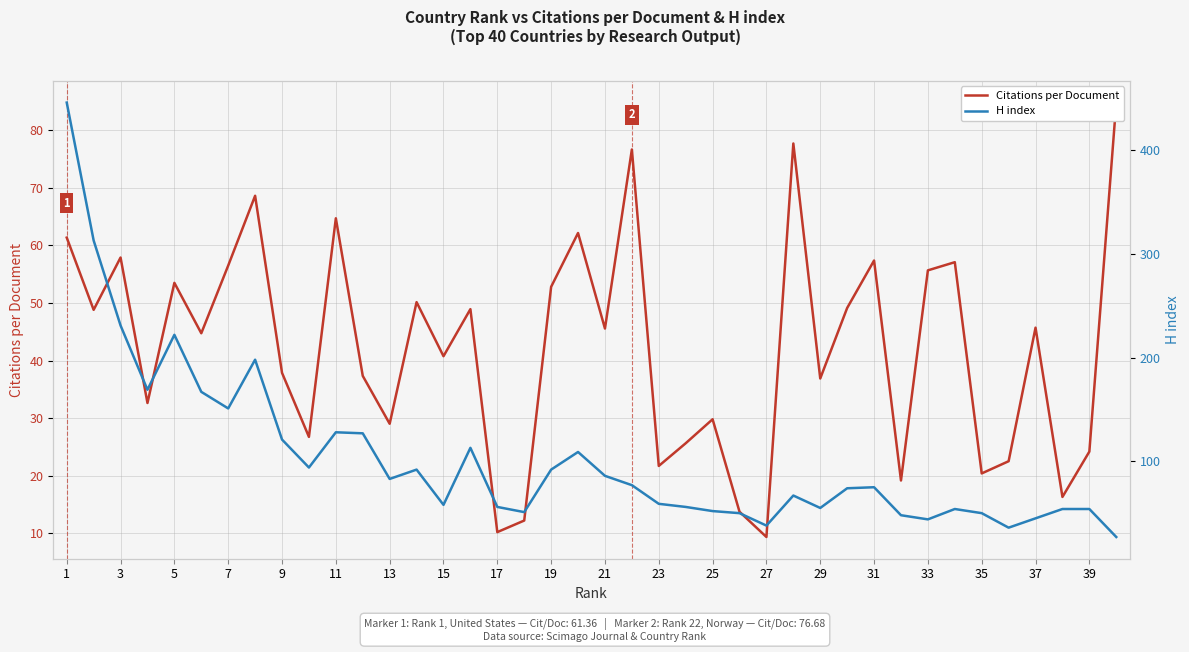

Rank the series by their maximum value, from highest to lowest.

H index, Citations per Document